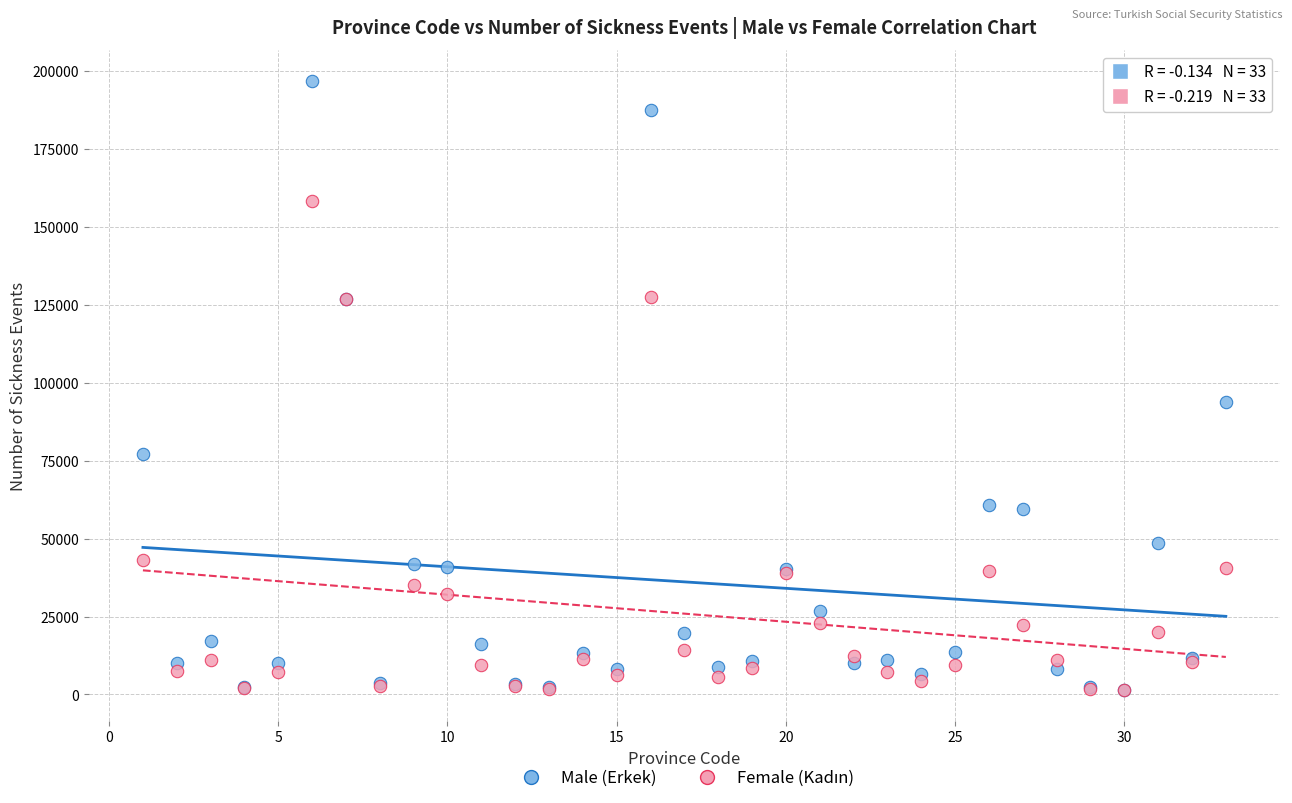

In the Male (Erkek) series, what Y value is closest to 99235?

93911